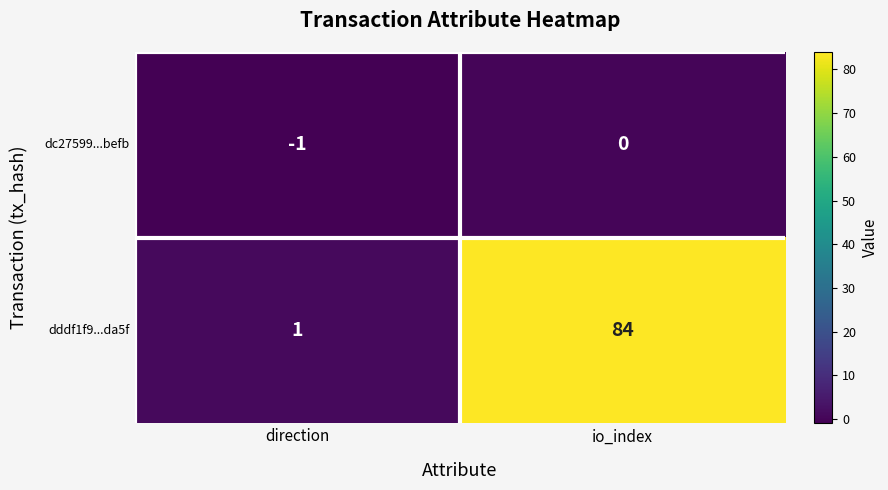

Where is dddf1f9...da5f nearest to the value 42?

direction